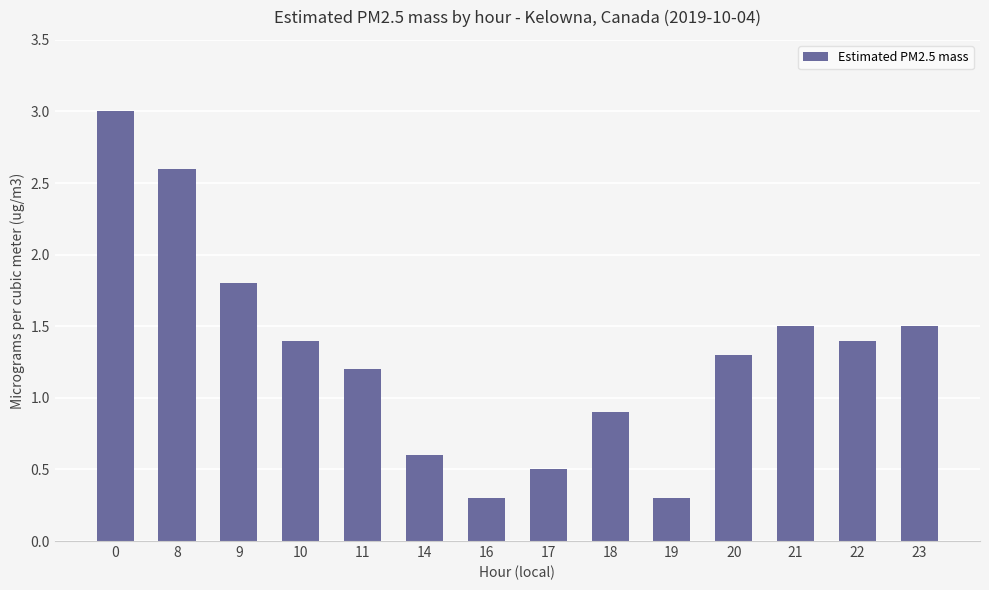

The chart shows a value of 1.2 at 11. True or false?

True